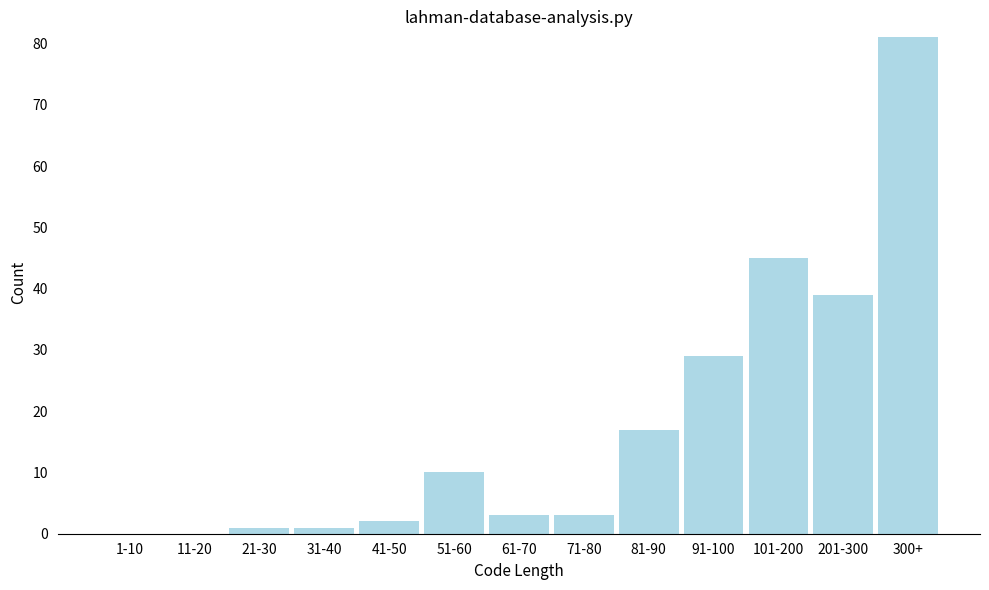

Reading right to left, list all the values displayed in this chart.

300+=81	201-300=39	101-200=45	91-100=29	81-90=17	71-80=3	61-70=3	51-60=10	41-50=2	31-40=1	21-30=1	11-20=0	1-10=0